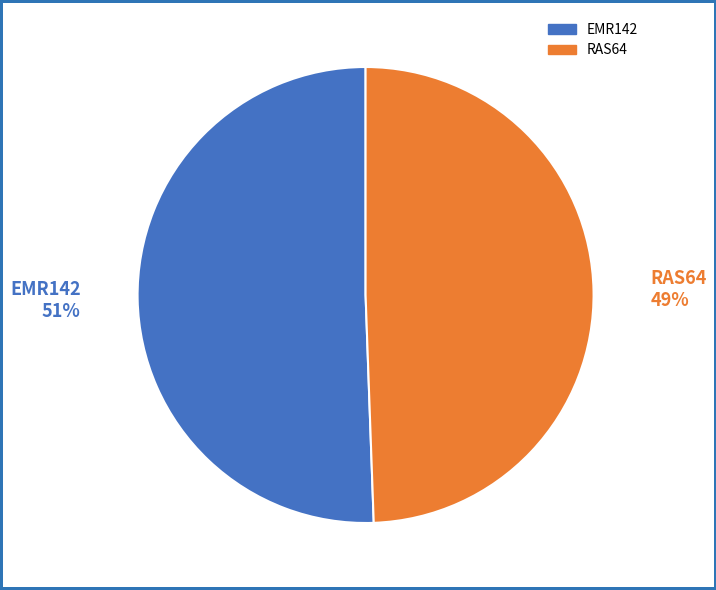

True or false: RAS64 accounts for 41% of the total.

False